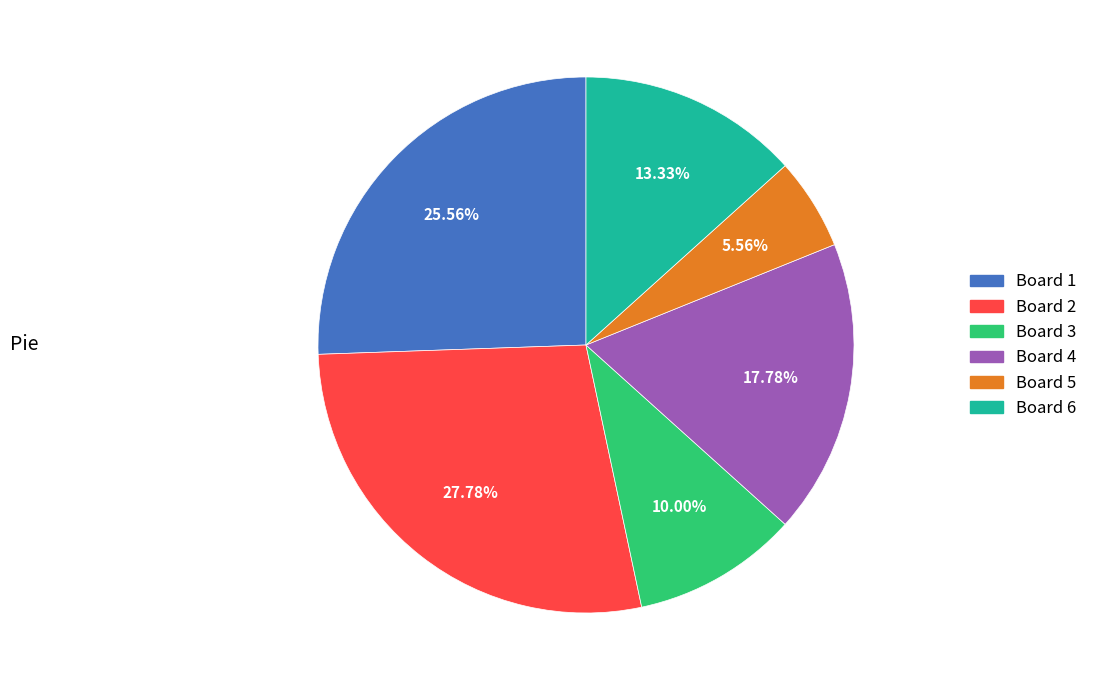

How many segments does this pie chart have?

6